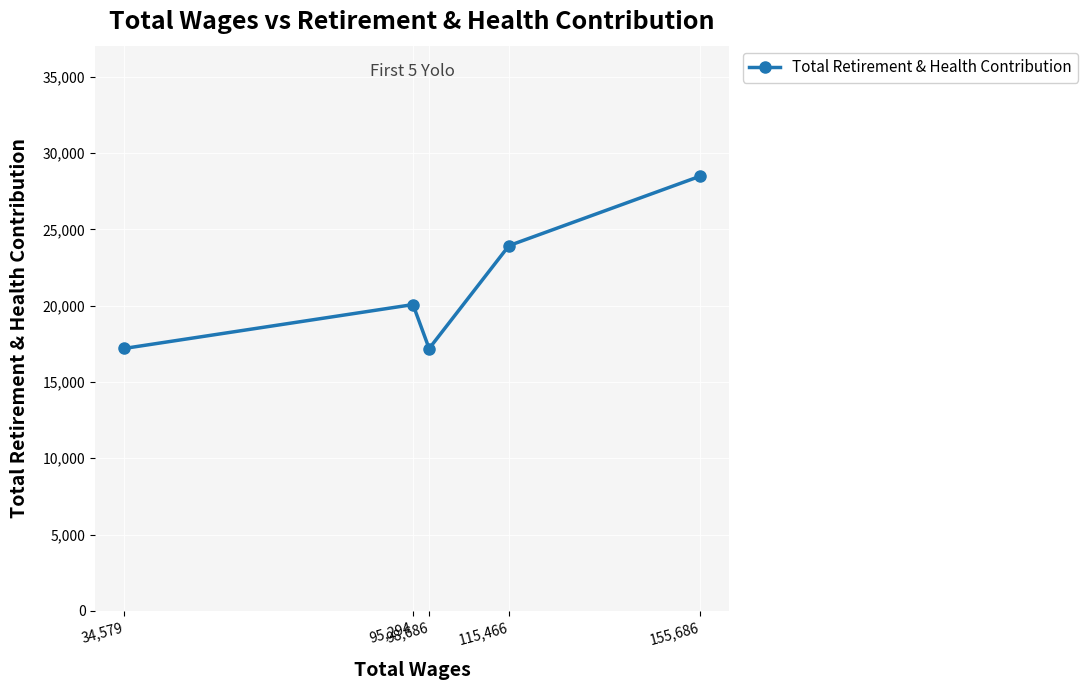

Is it true that the value at 95,294 is 12826?

False